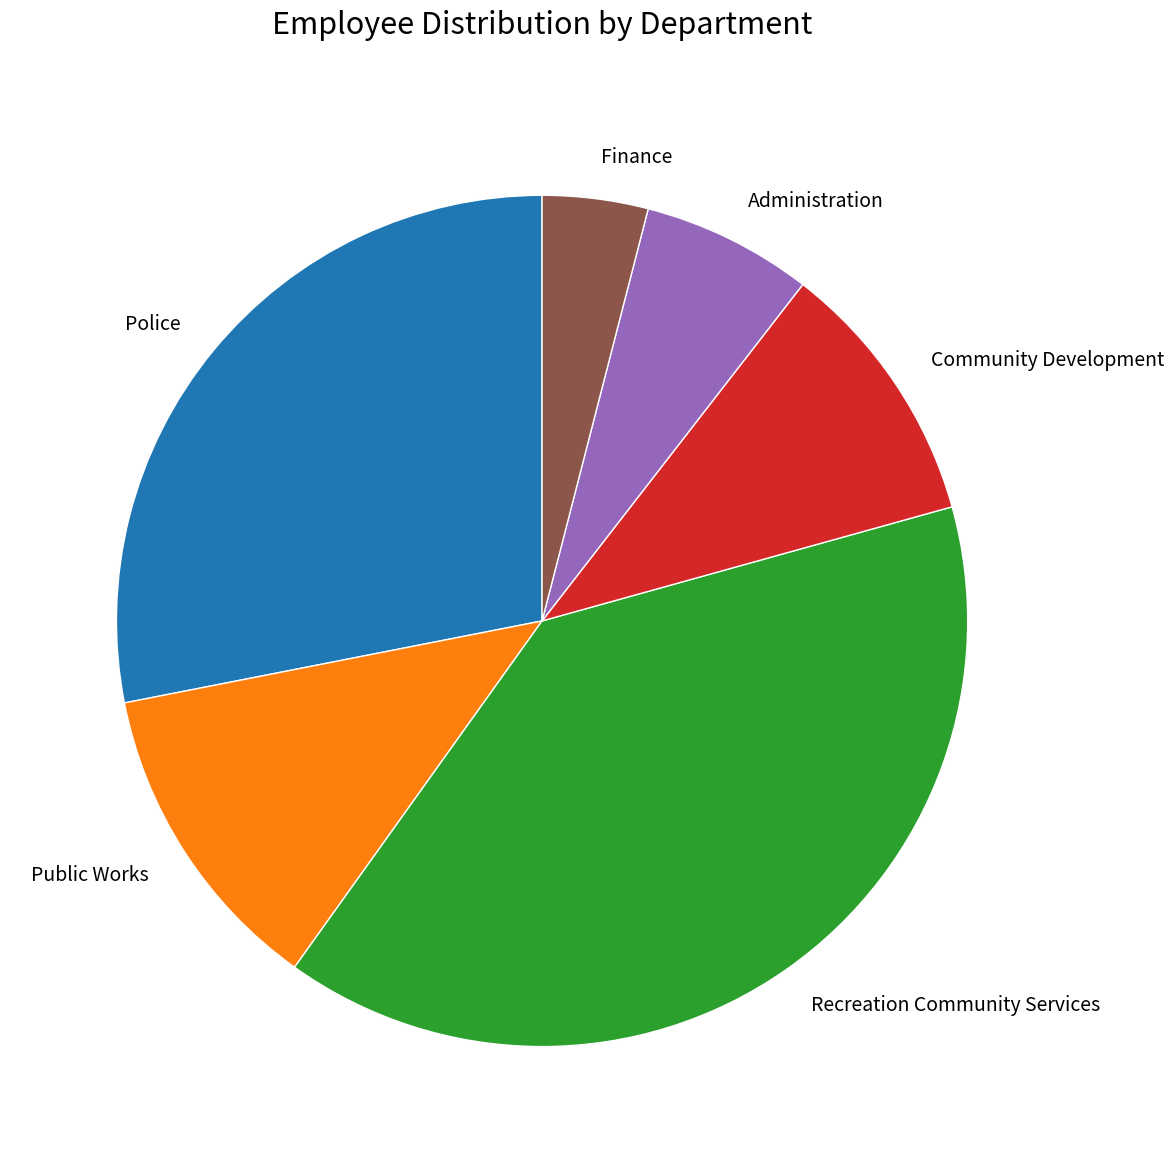

Which category has the biggest portion of the pie?

Recreation Community Services